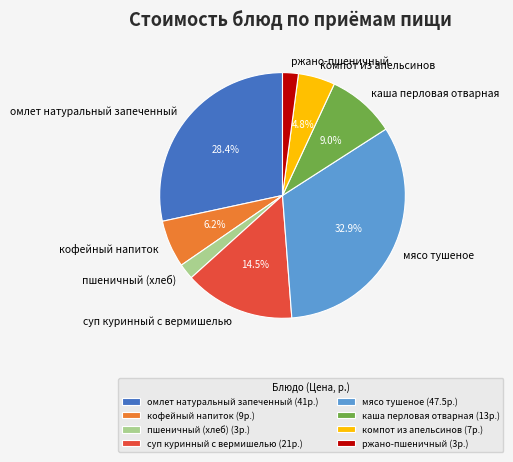

Which has a higher value, ржано-пшеничный or суп куринный с вермишелью?

суп куринный с вермишелью